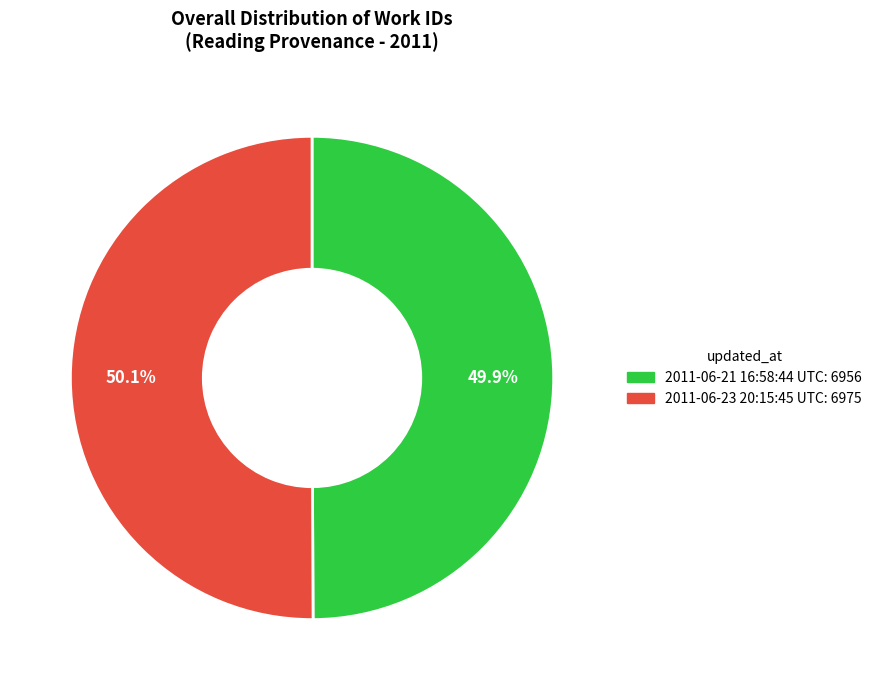

Does any single category account for the majority?

Yes